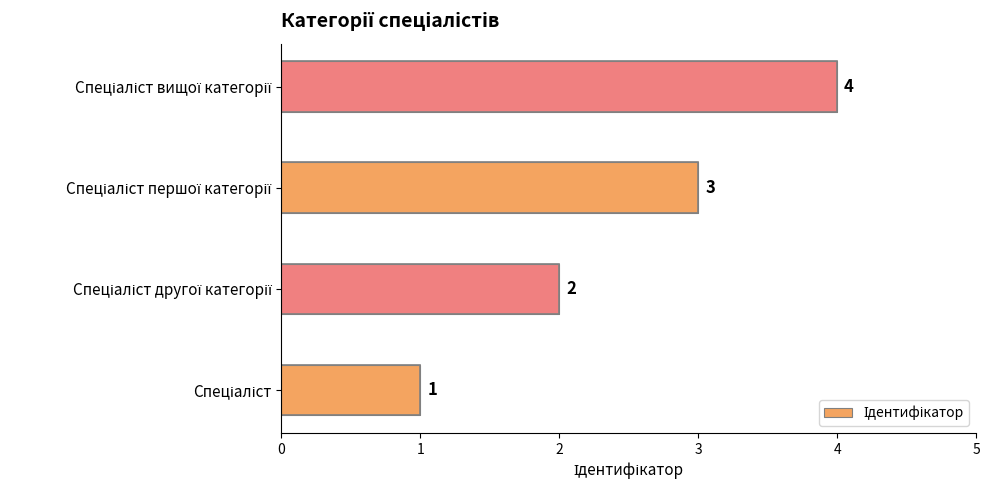

What is the sum of all values?

10